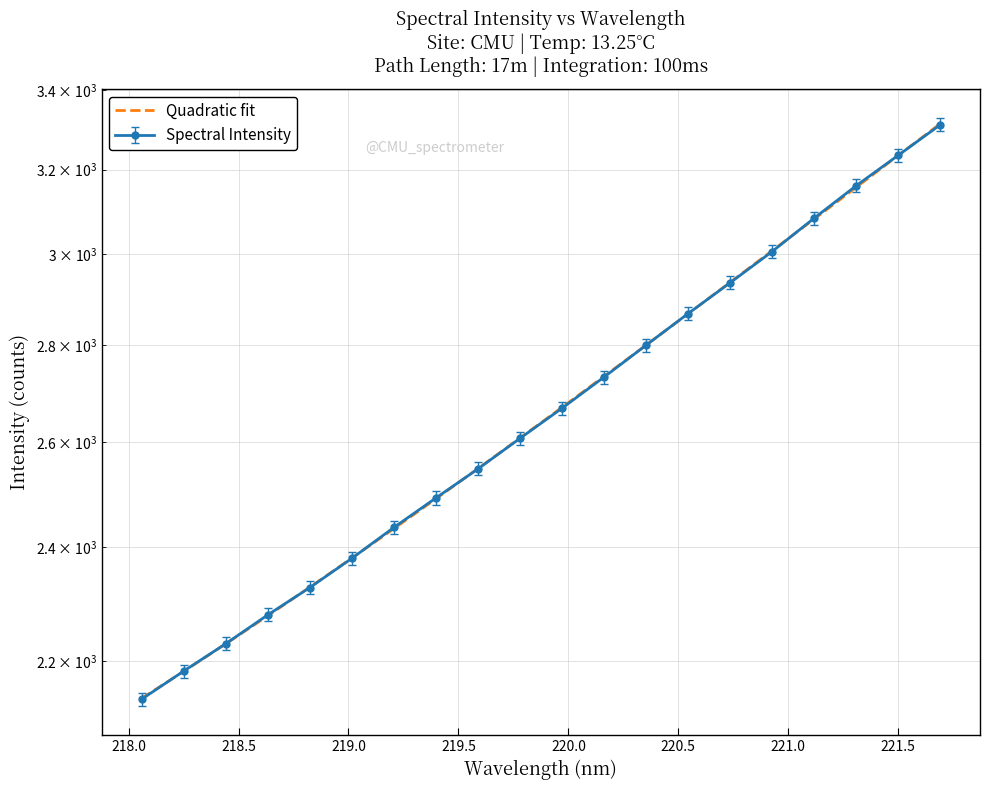

Rank the categories by value from lowest to highest.

218.0596, 218.2508, 218.442, 218.6332, 218.8244, 219.0156, 219.2067, 219.3979, 219.589, 219.7801, 219.9712, 220.1623, 220.3533, 220.5444, 220.7354, 220.9264, 221.1174, 221.3083, 221.4993, 221.6902